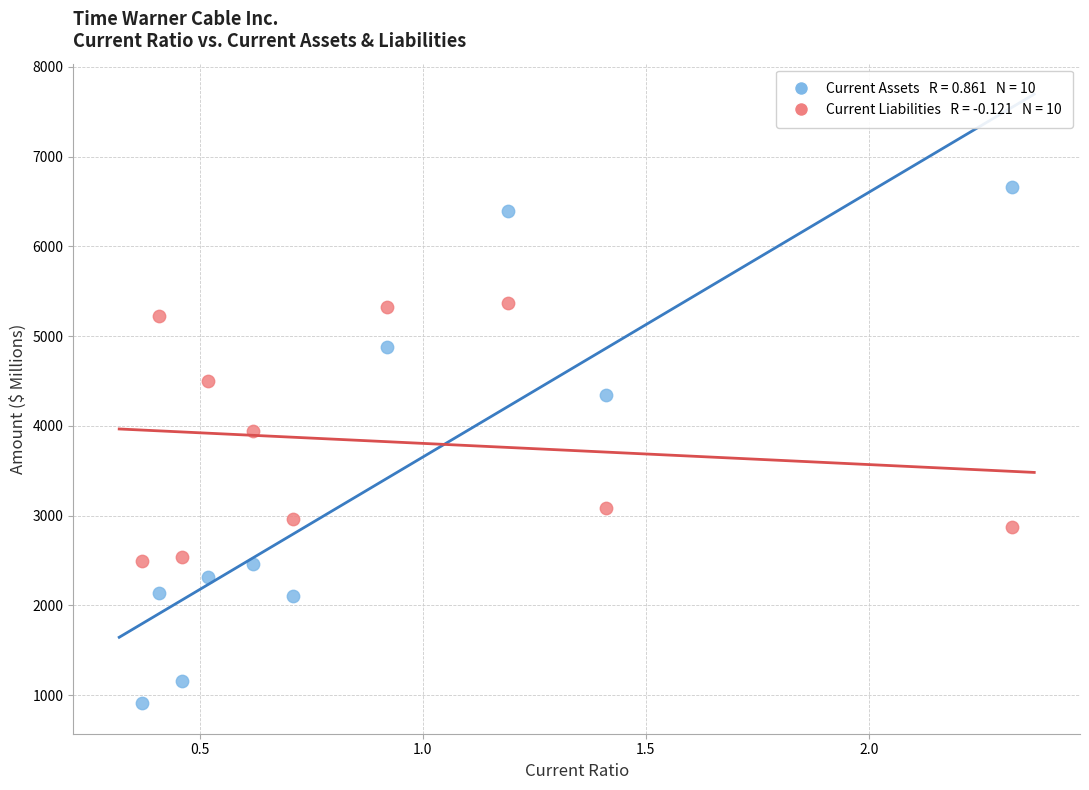

Across all series, what Y value is closest to 3784?

3949